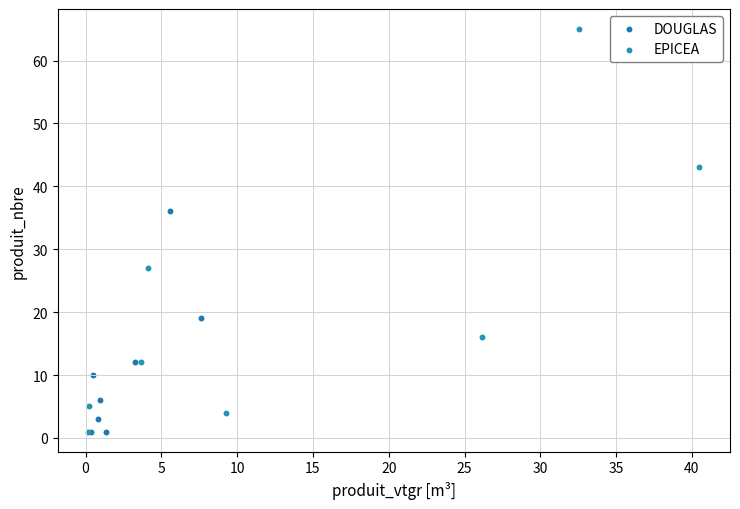

Which series contains the highest Y value?

EPICEA